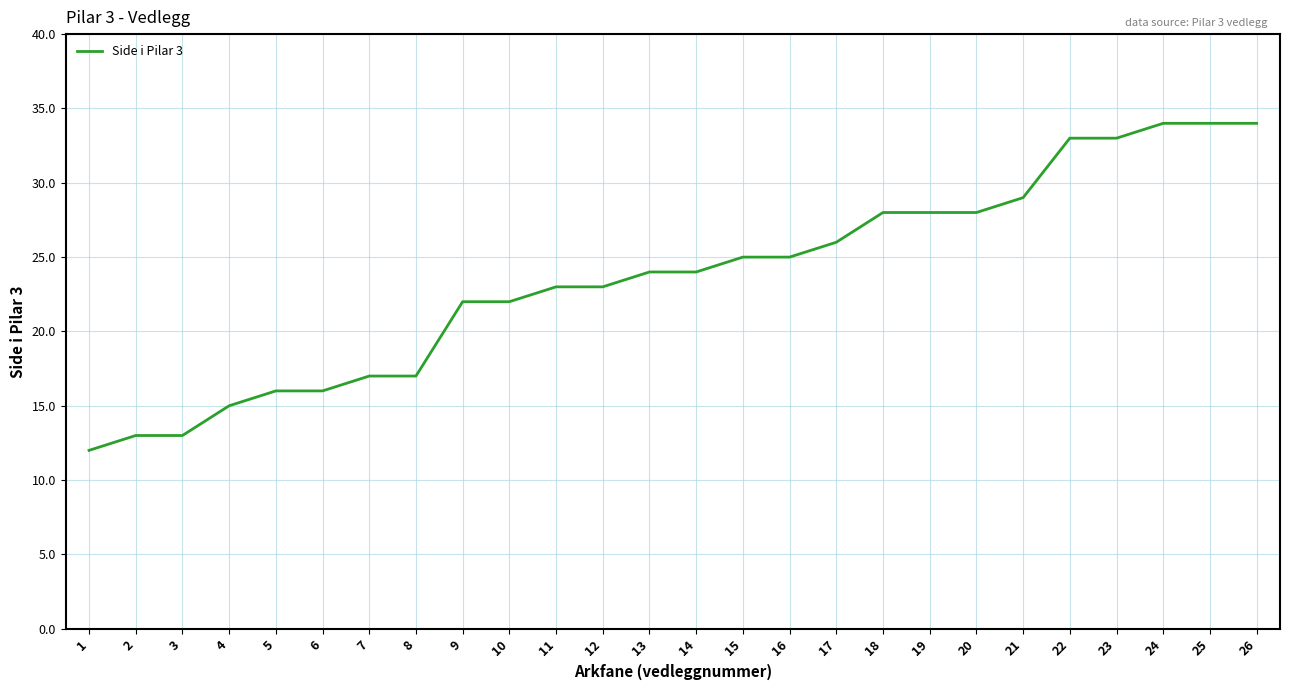

Is it true that the value at 9 is 22?

True